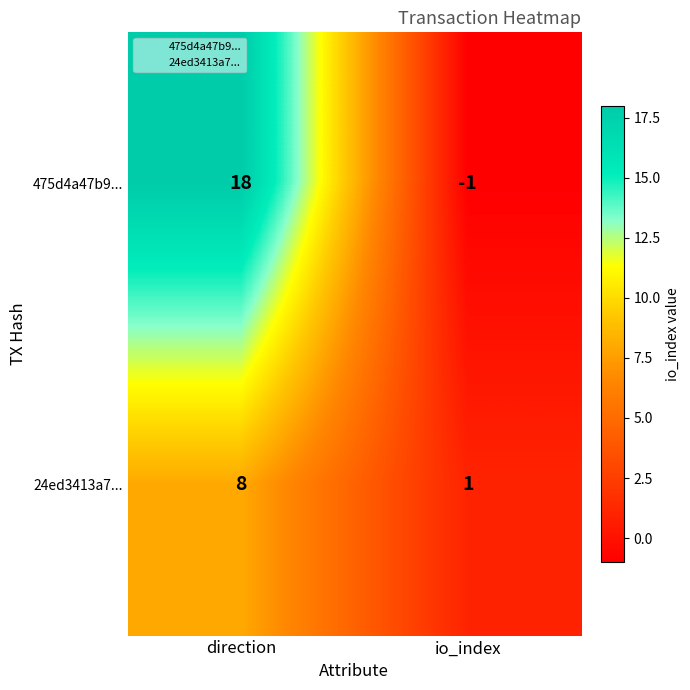

What is the difference between the highest and lowest values at direction?

10